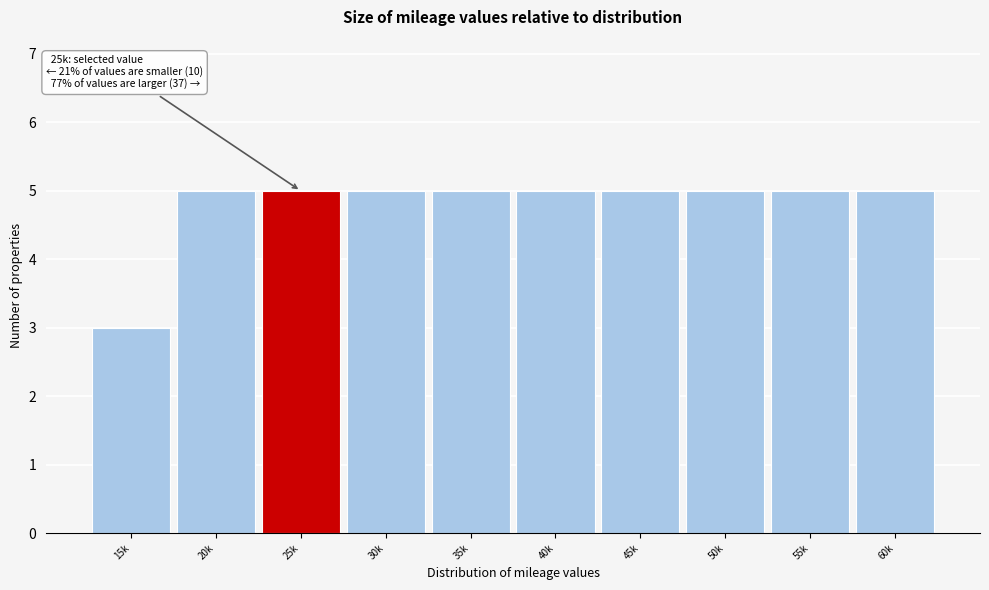

Reading left to right, transcribe all the data shown in this chart.

3	5	5	5	5	5	5	5	5	5